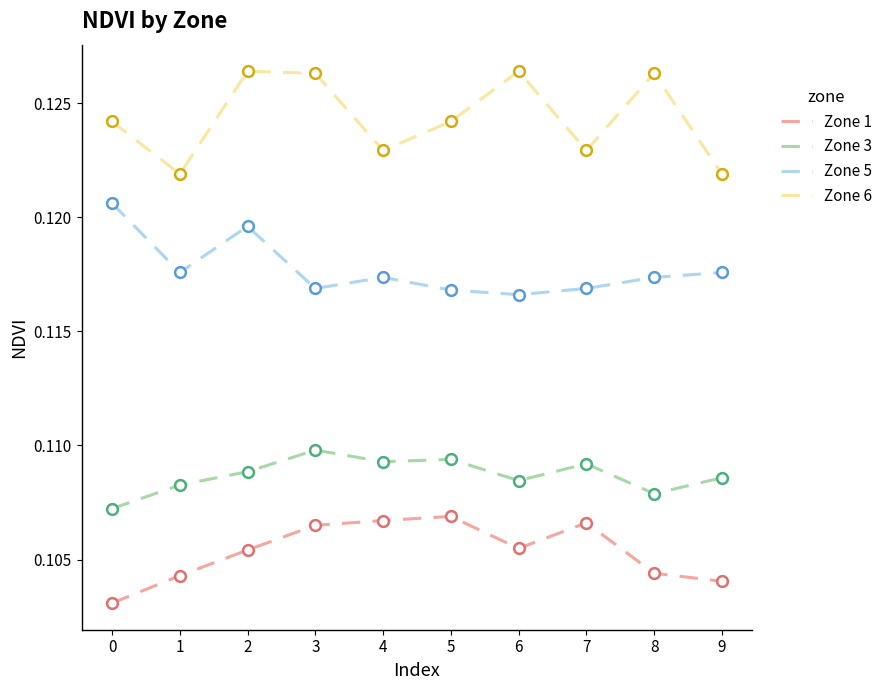

Which series has the largest total across all categories?

Zone 6